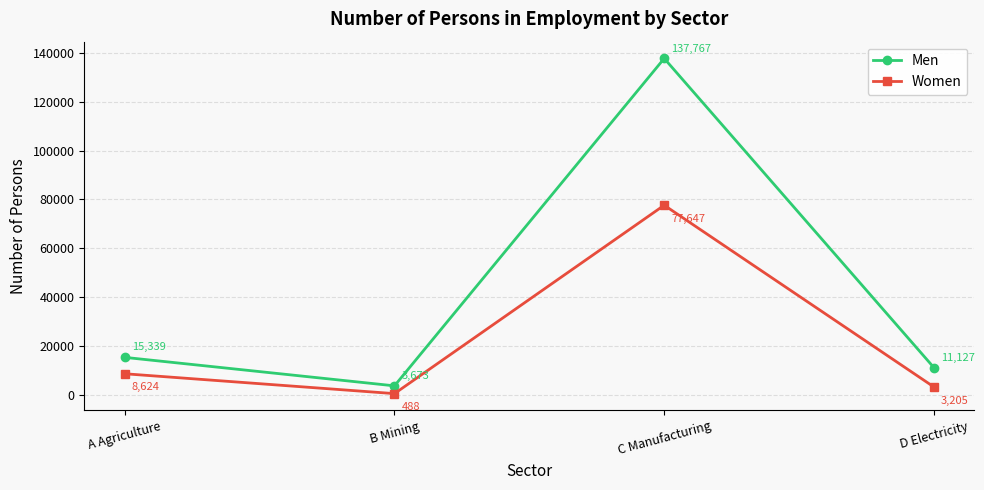

What is the difference between the highest and lowest values at D Electricity?

7922